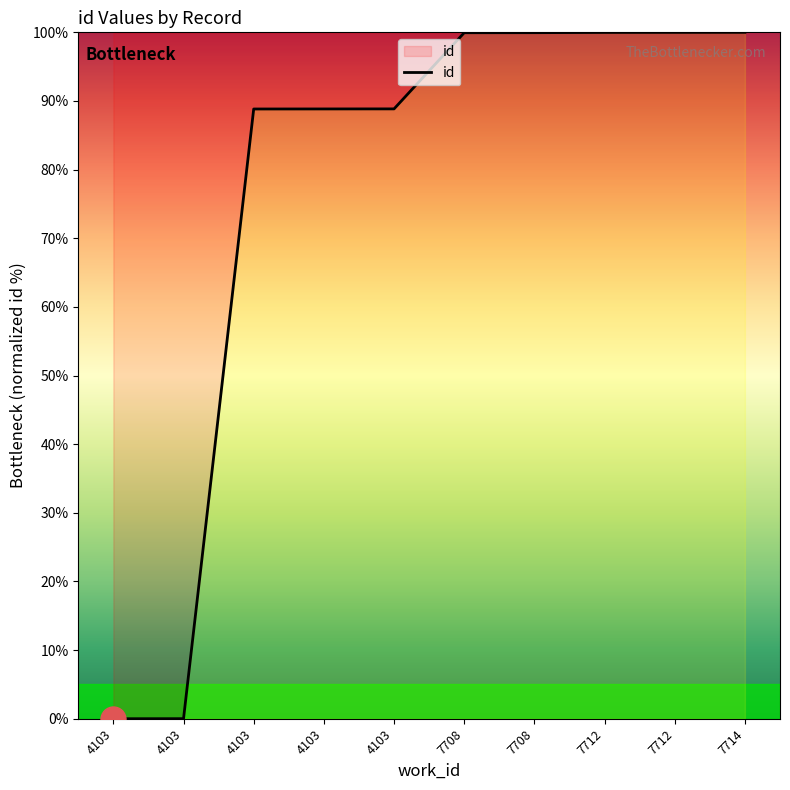

At which category does the chart reach its minimum across all series?

4103